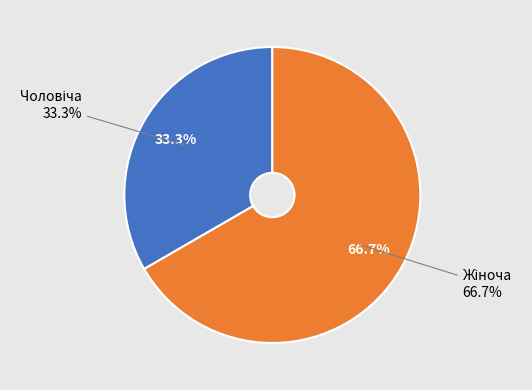

To the nearest percent, what is the average slice percentage?

50%